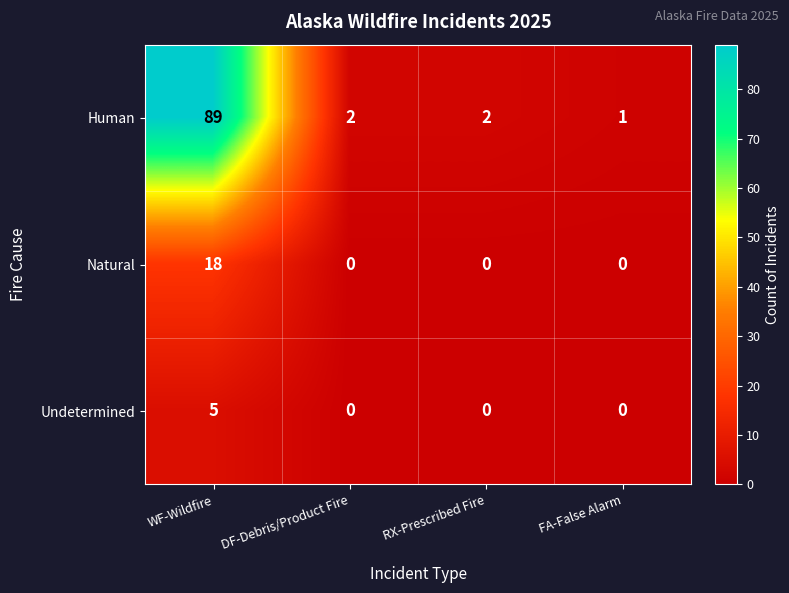

What is the greatest value displayed?

89